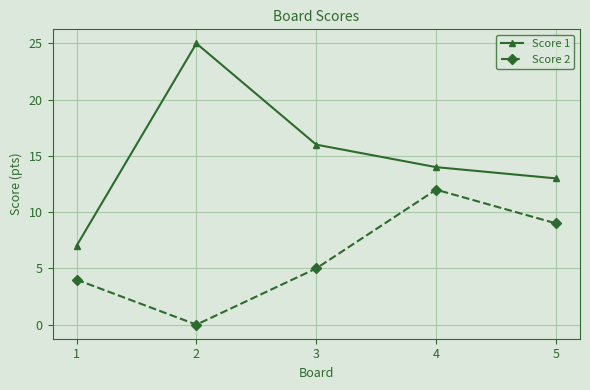

What are all the series names shown in the legend?

Score 1, Score 2